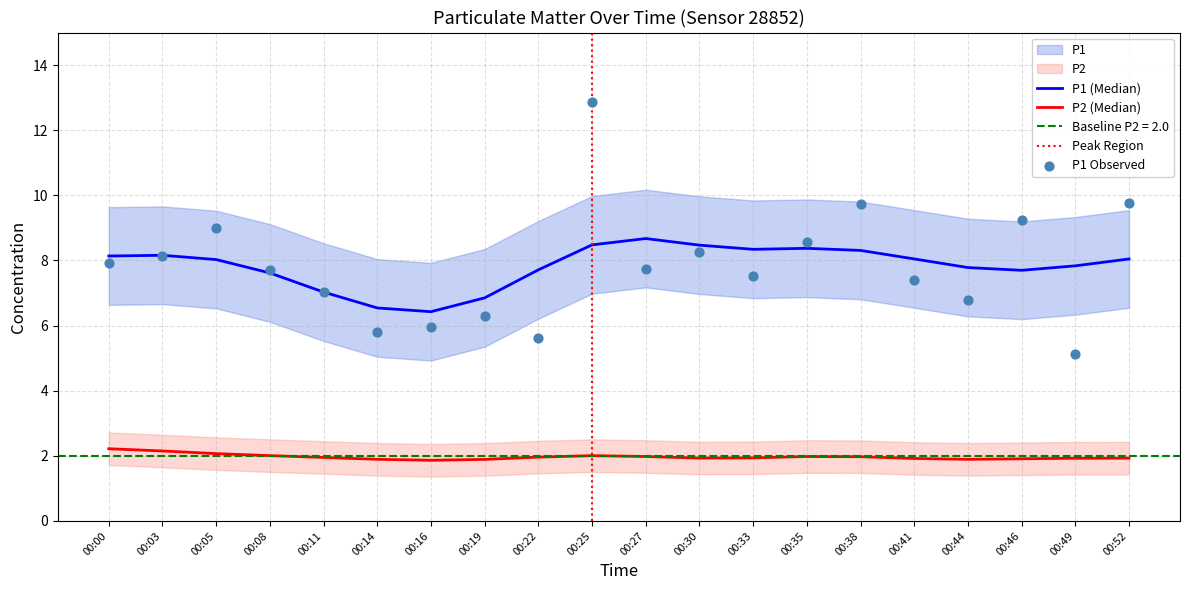

What is the change in value from 00:25 to 00:30?

-4.6